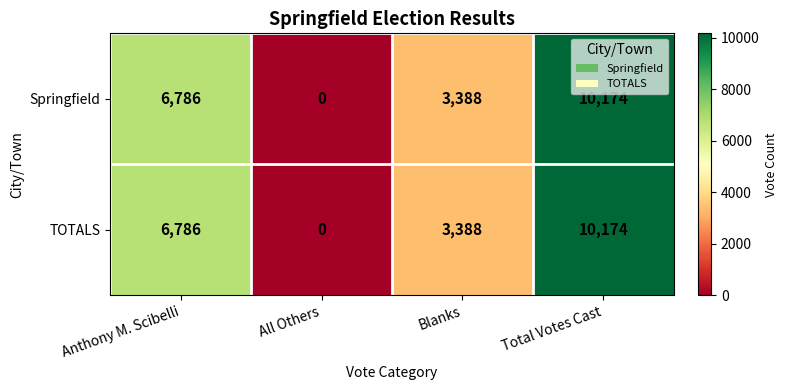

What is the maximum value shown in the chart?

10174